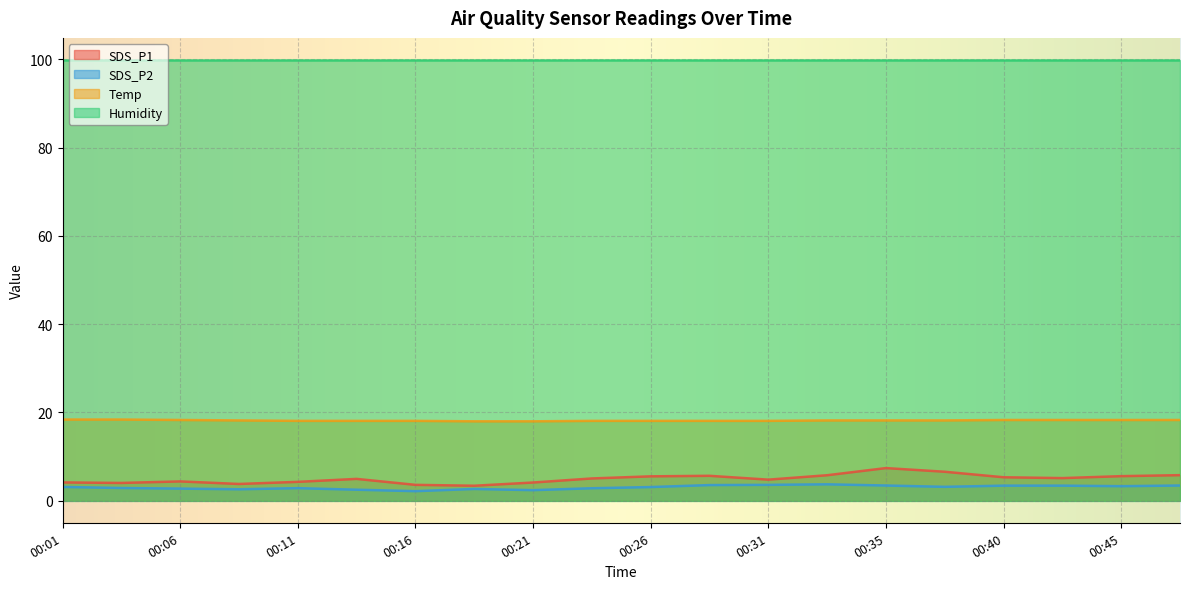

Where is the first local minimum for SDS_P2?

00:09